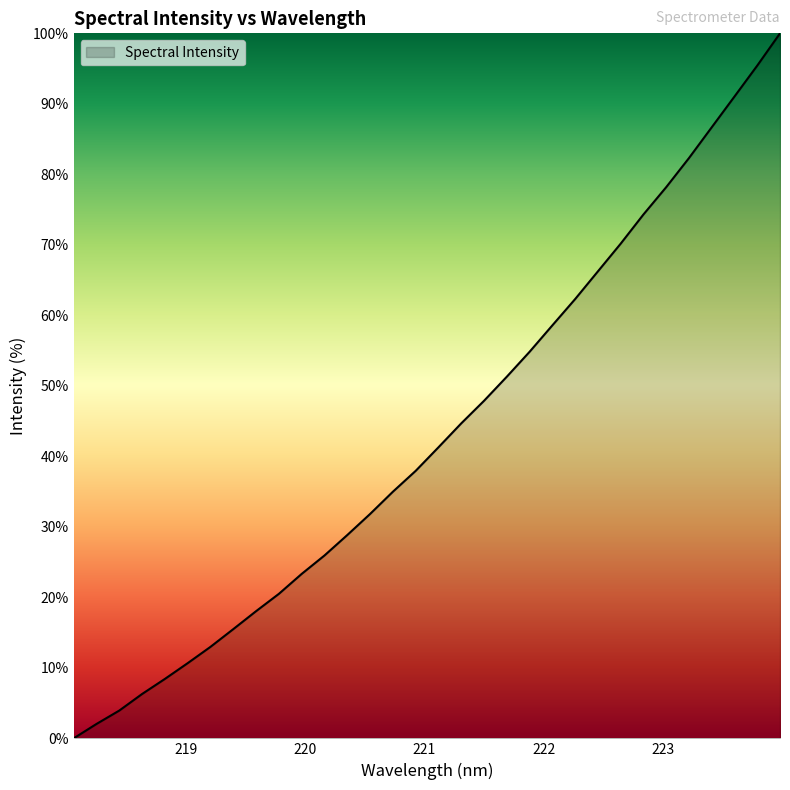

What is the average value?

43.3